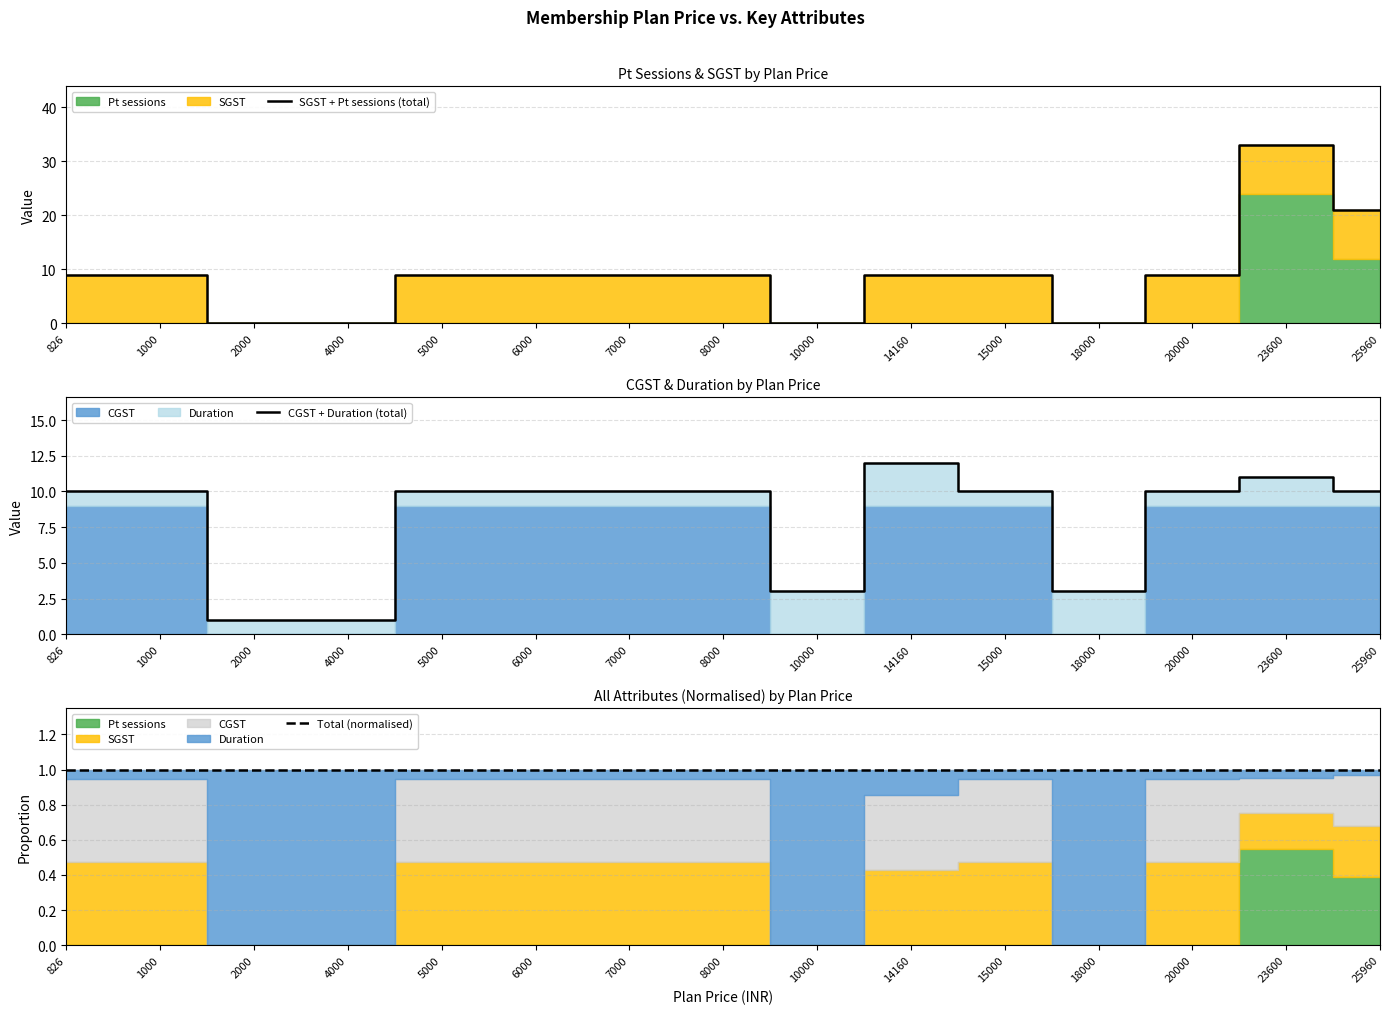

Rank the series at 10000 from lowest to highest value.

SGST + Pt sessions (total), Total (normalised), CGST + Duration (total)